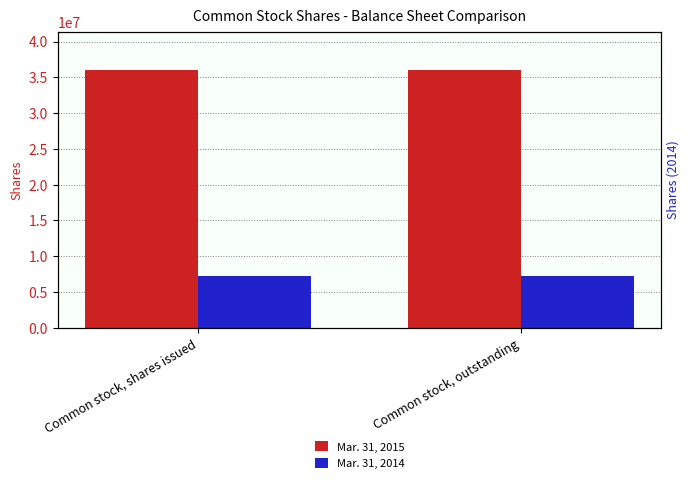

What is the value of the Mar. 31, 2014 bar at the 1st from the left?

7268948